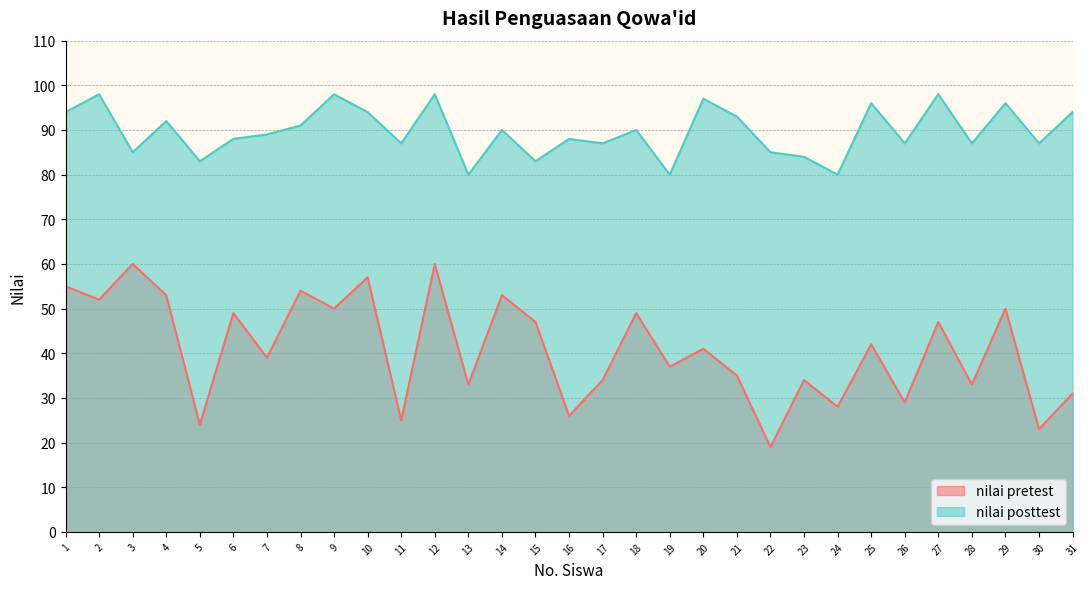

True or false: nilai pretest and nilai posttest cross at least once.

False